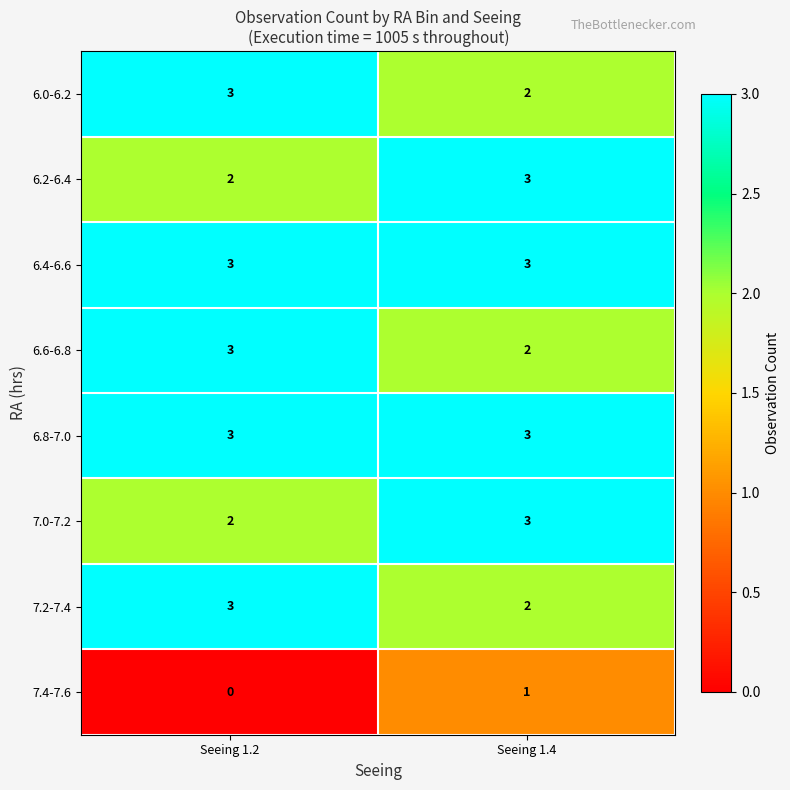

What is the total value across all series at Seeing 1.4?

19